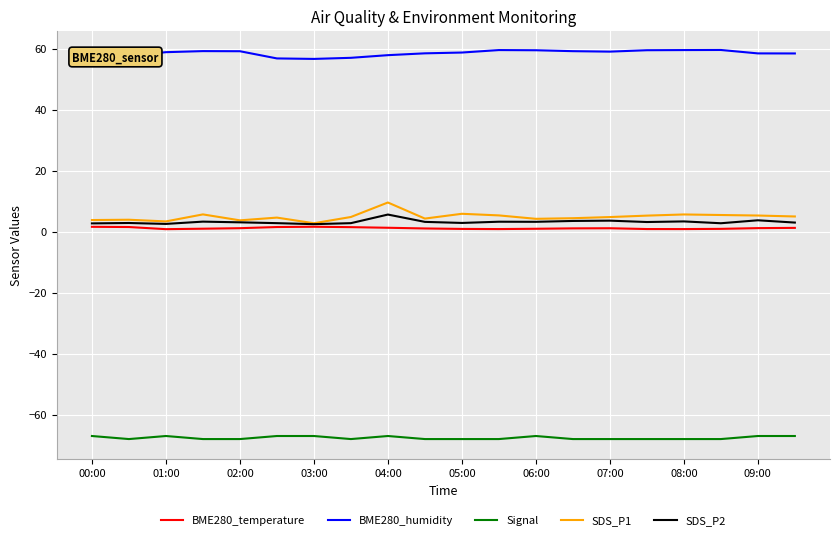

How many lines are shown in the chart?

5